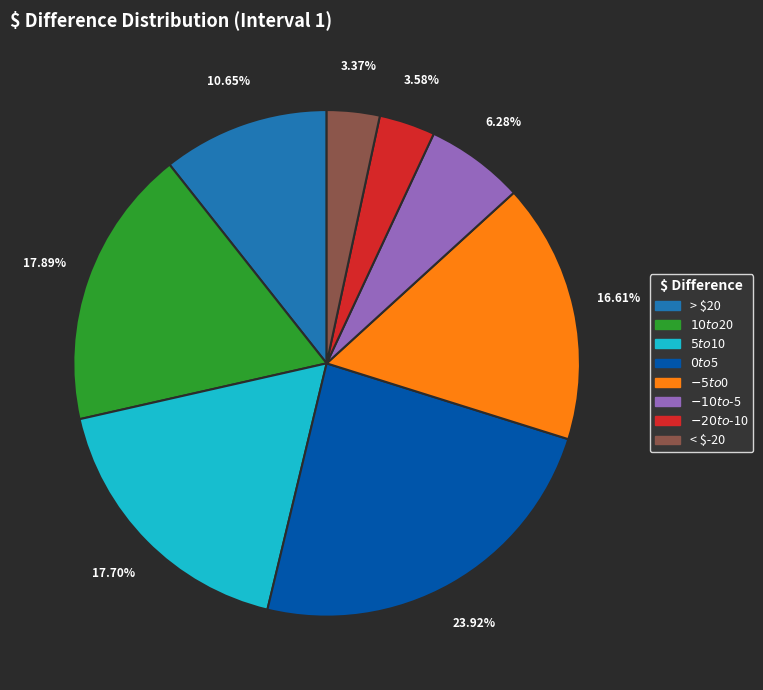

True or false: $5 to $10 accounts for 18% of the total.

True